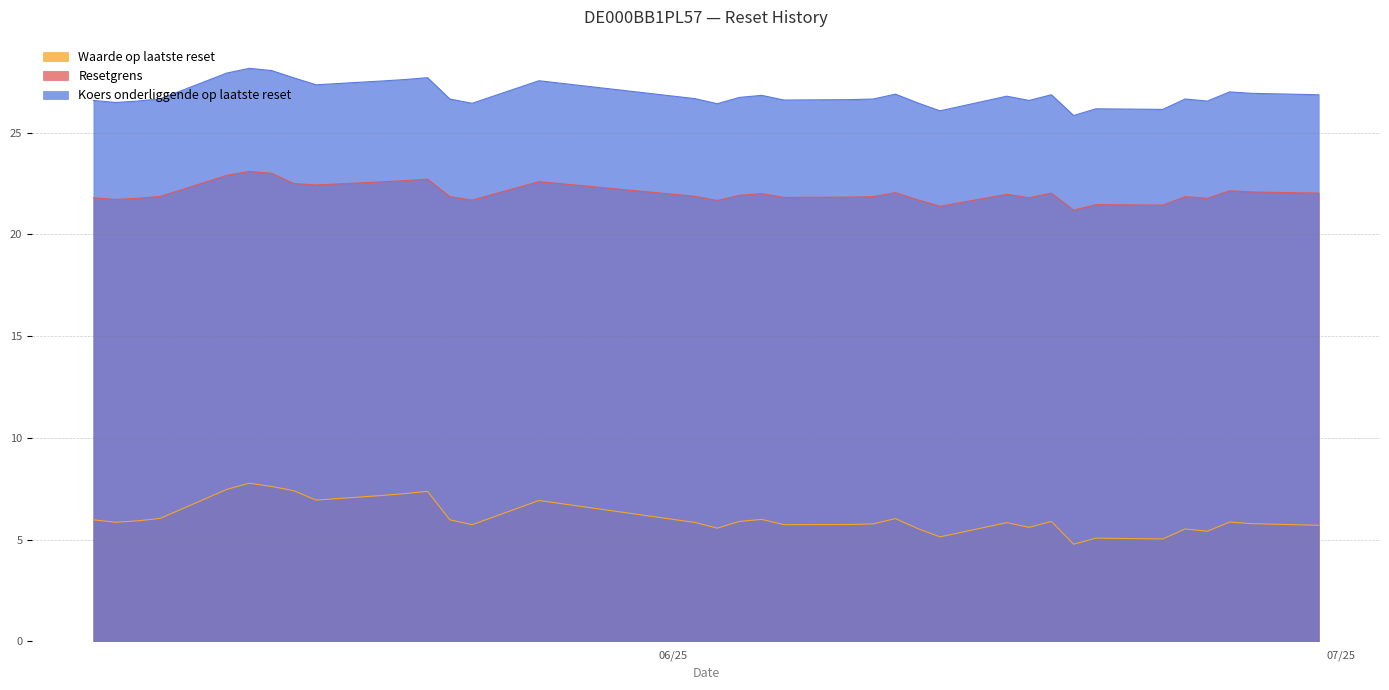

True or false: Resetgrens and Koers onderliggende op laatste reset intersect in this chart.

False